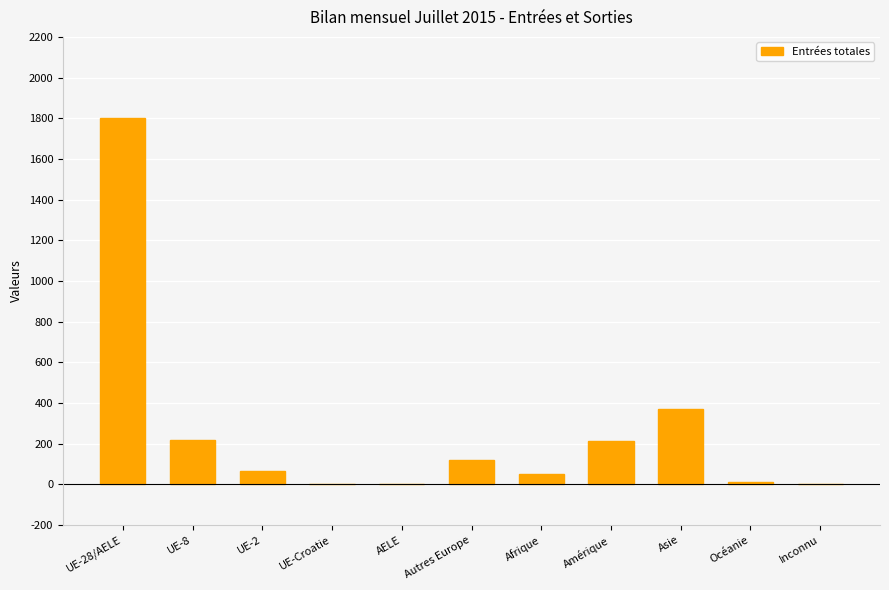

Which category has the highest value across all series?

UE-28/AELE